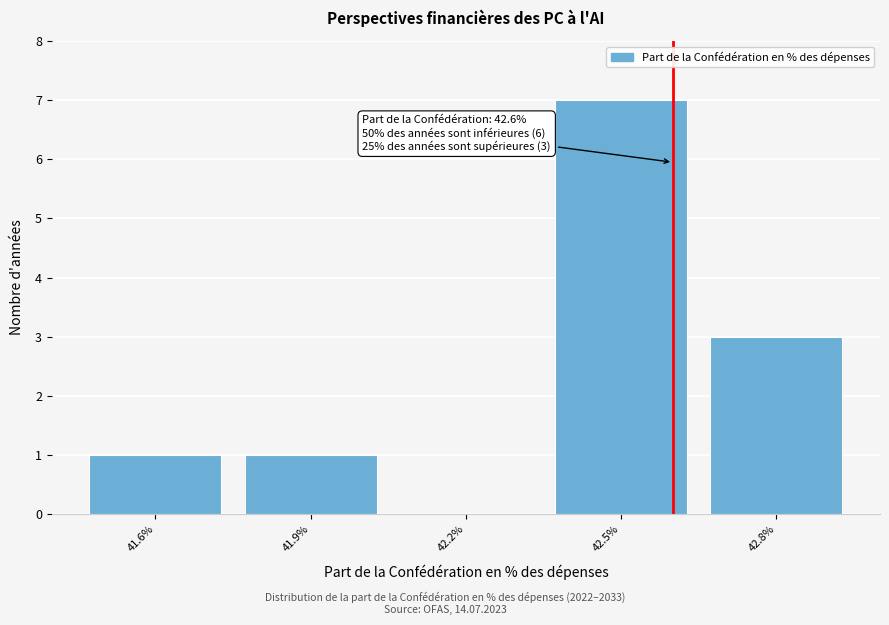

Over which range of the x-axis is the bar tallest?

42.35 to 42.65